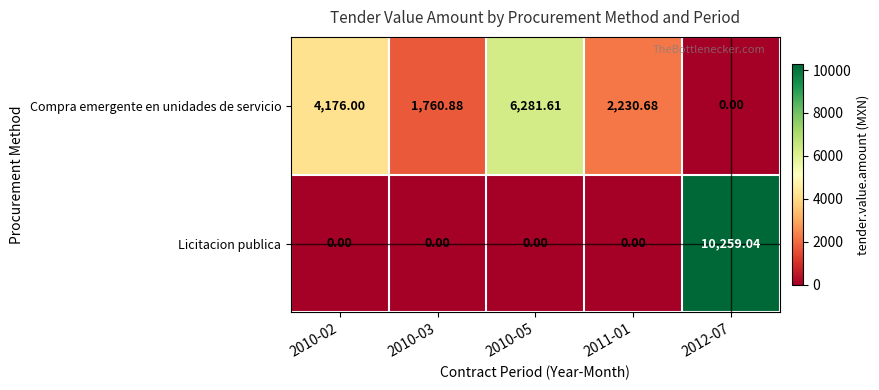

Which series has the largest total across all categories?

Compra emergente en unidades de servicio